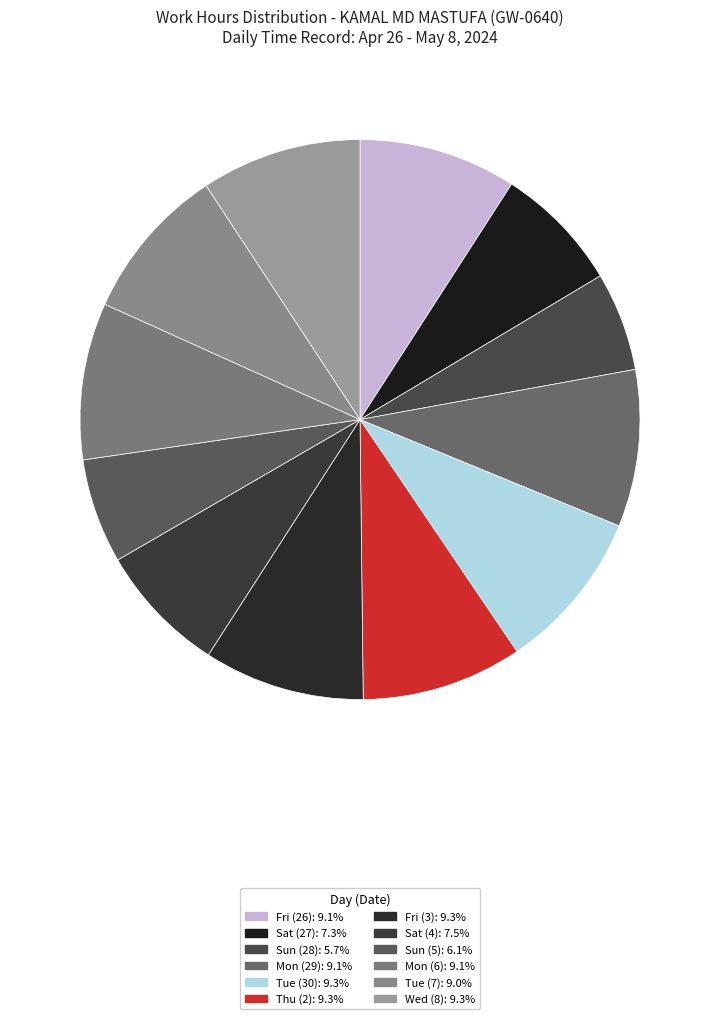

How many segments does this pie chart have?

12